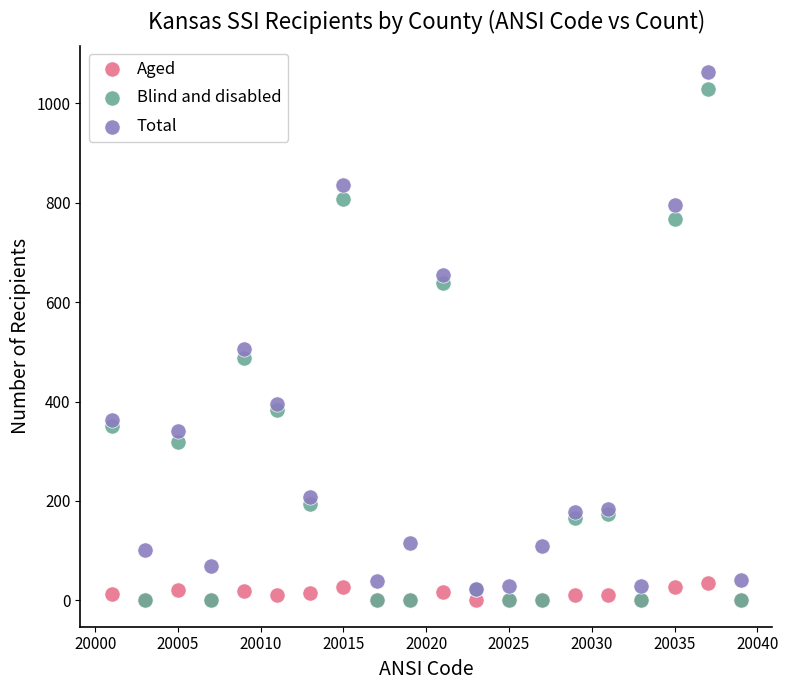

Across all series, what Y value is closest to 531?

506